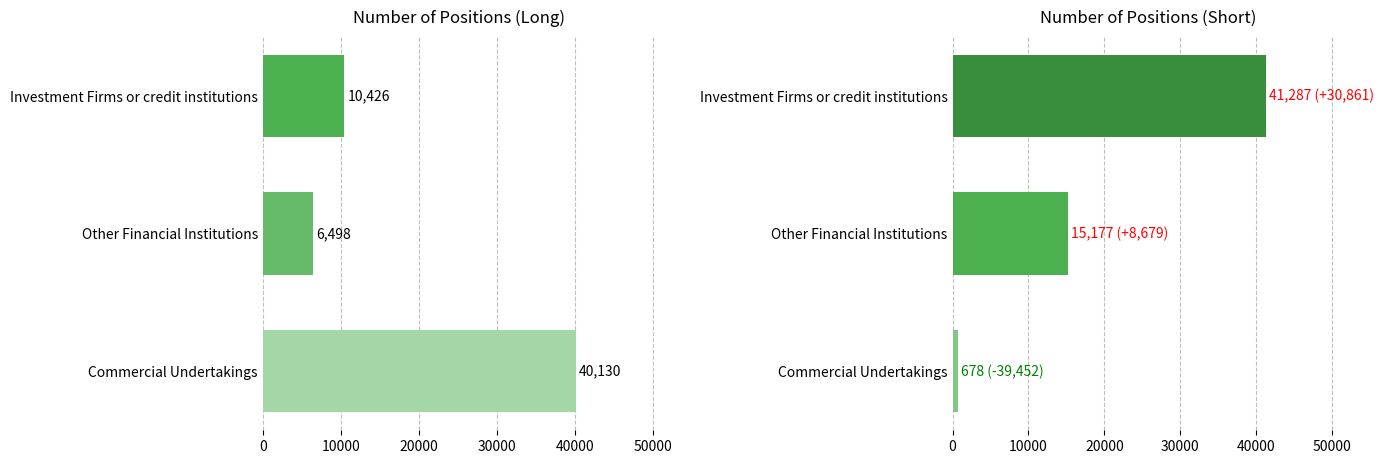

What is the spread (max minus min) of values at Investment Firms or credit institutions?

30861